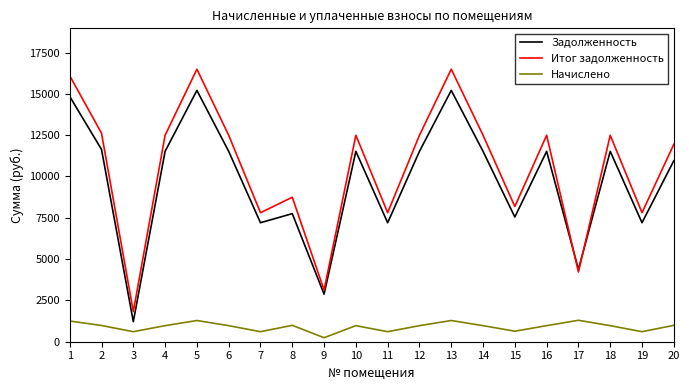

How many values in the Задолженность series are below 11520?

9